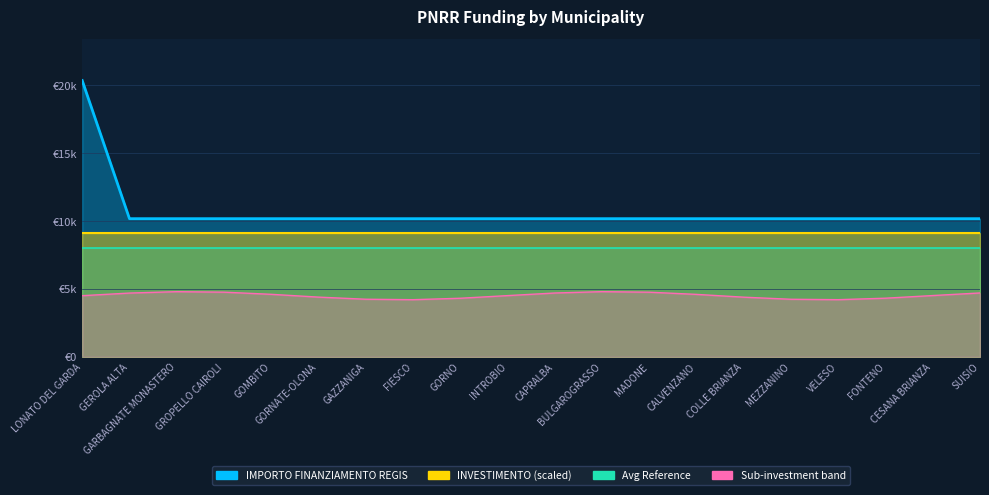

What is the label of the 8th point from the left?

FIESCO